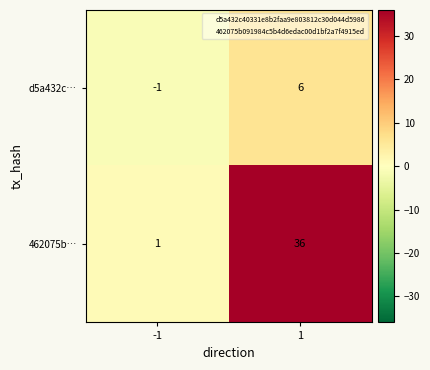

How many series are shown in this chart?

2